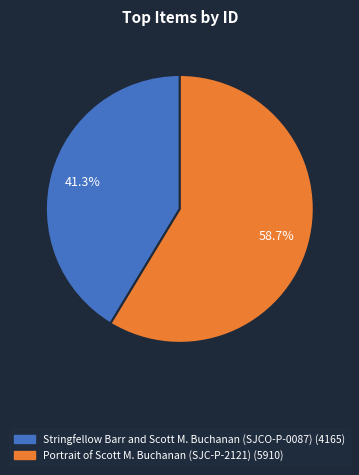

Does any single category account for the majority?

Yes